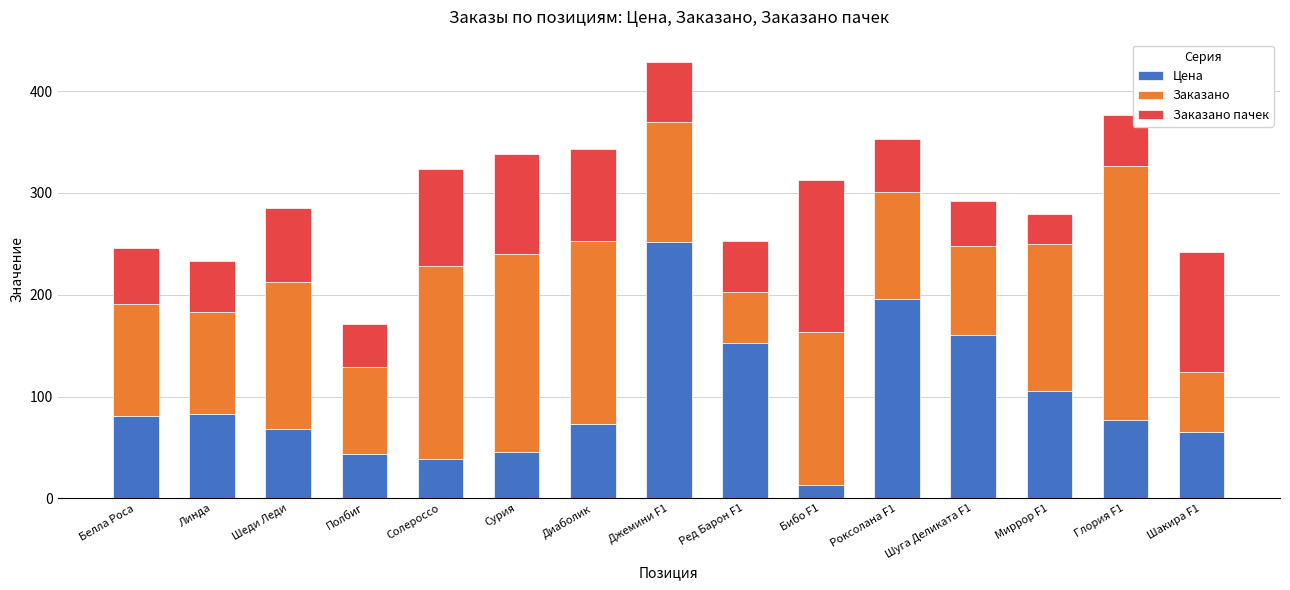

What is the sum of all Цена values?

1453.1